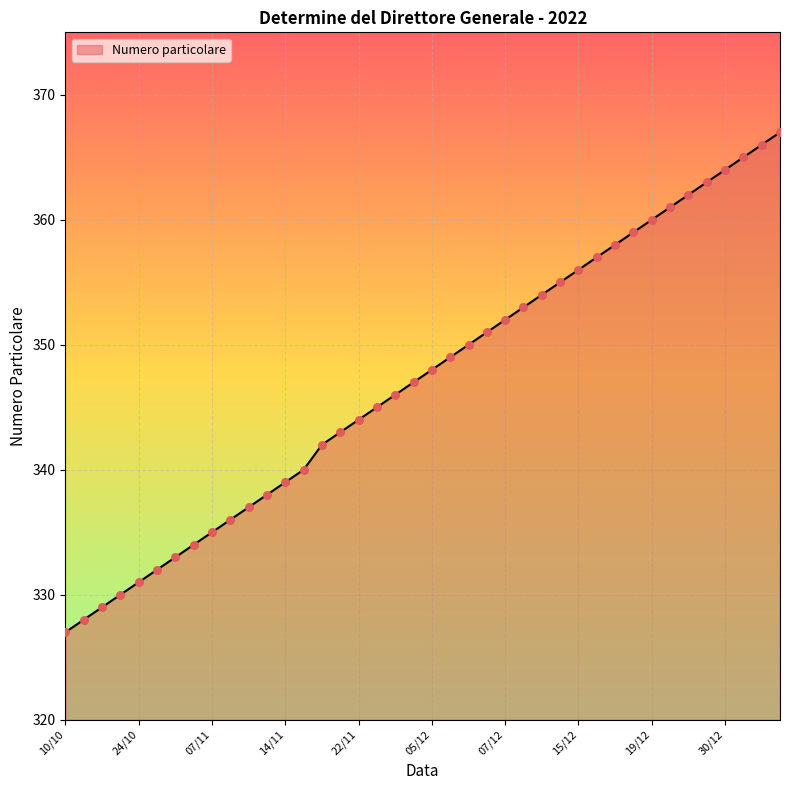

What is the maximum value shown in the chart?

367